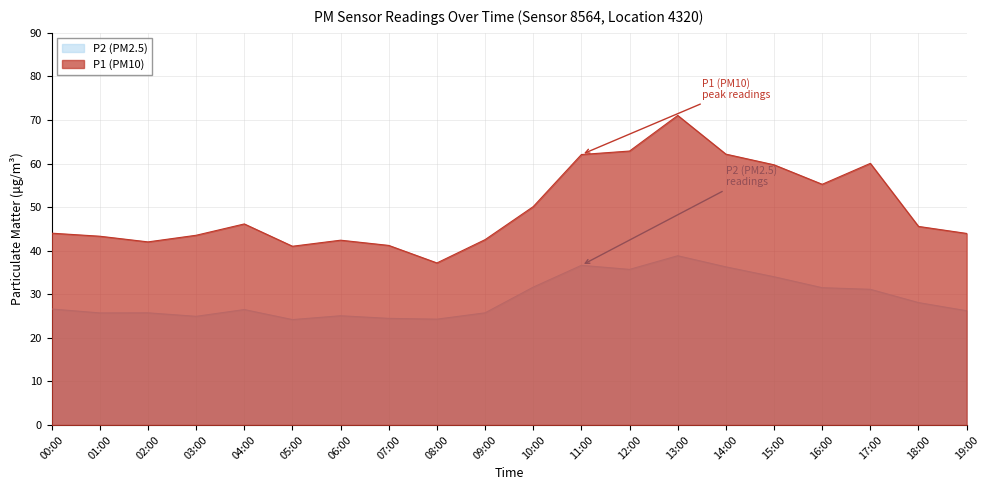

Reading left to right, extract all data points from this chart.

P1: 00:00=44.0	01:00=43.3	02:00=42.0	03:00=43.5	04:00=46.1	05:00=41.0	06:00=42.4	07:00=41.2	08:00=37.2	09:00=42.5	10:00=50.1	11:00=62.1	12:00=62.9	13:00=71.0	14:00=62.2	15:00=59.7	16:00=55.2	17:00=60.0	18:00=45.6	19:00=44.0
P2: 00:00=26.6	01:00=25.7	02:00=25.8	03:00=24.9	04:00=26.5	05:00=24.2	06:00=25.1	07:00=24.5	08:00=24.3	09:00=25.8	10:00=31.6	11:00=36.6	12:00=35.7	13:00=38.9	14:00=36.3	15:00=34.0	16:00=31.5	17:00=31.1	18:00=28.1	19:00=26.2